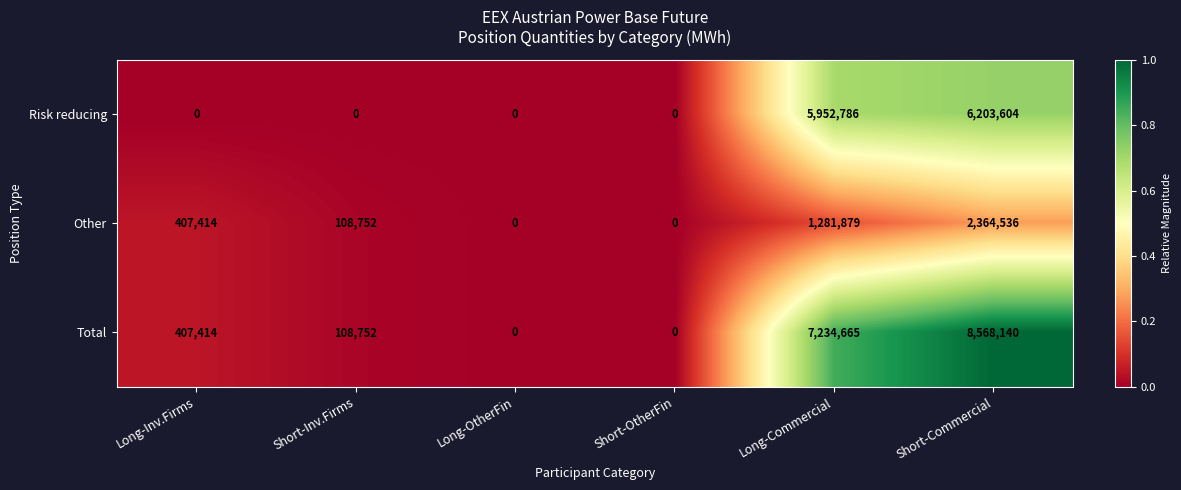

Is it true that Risk reducing equals 7774658 at Long-Commercial?

False